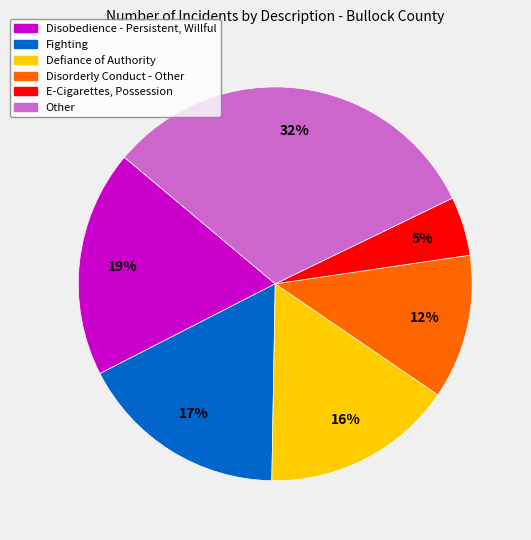

Combined, do Fighting and Disorderly Conduct - Other account for over 50%?

No